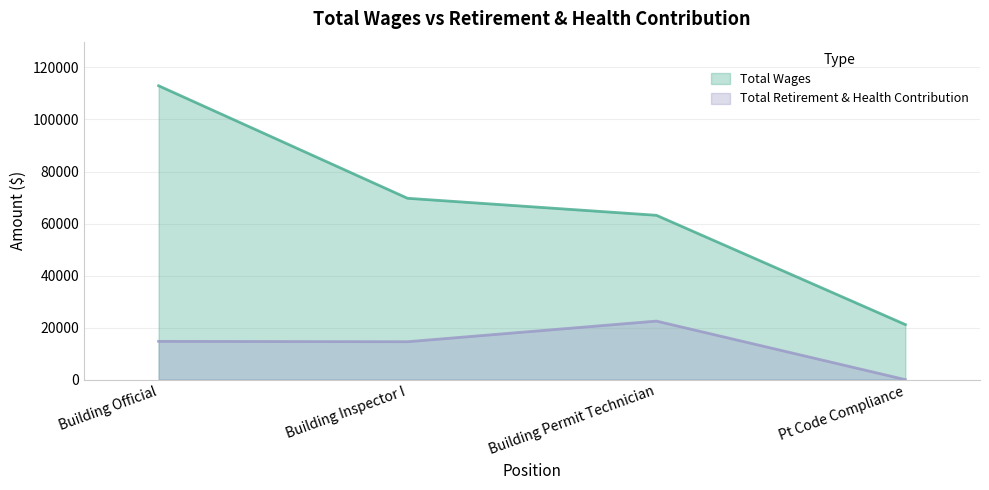

Where does the Total Wages series first go above 69712?

Building Official